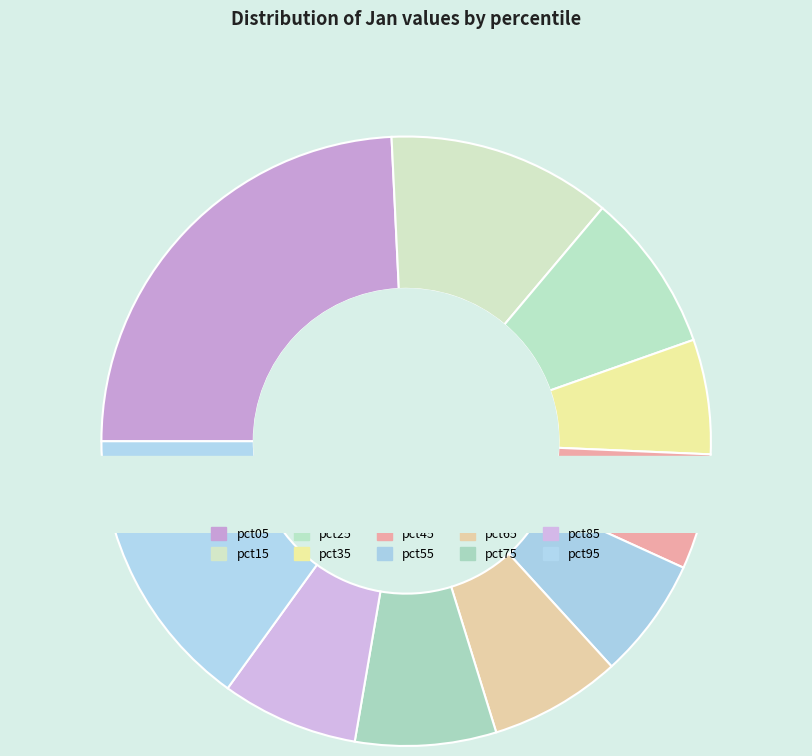

Does pct55 account for over 50% of the chart?

No